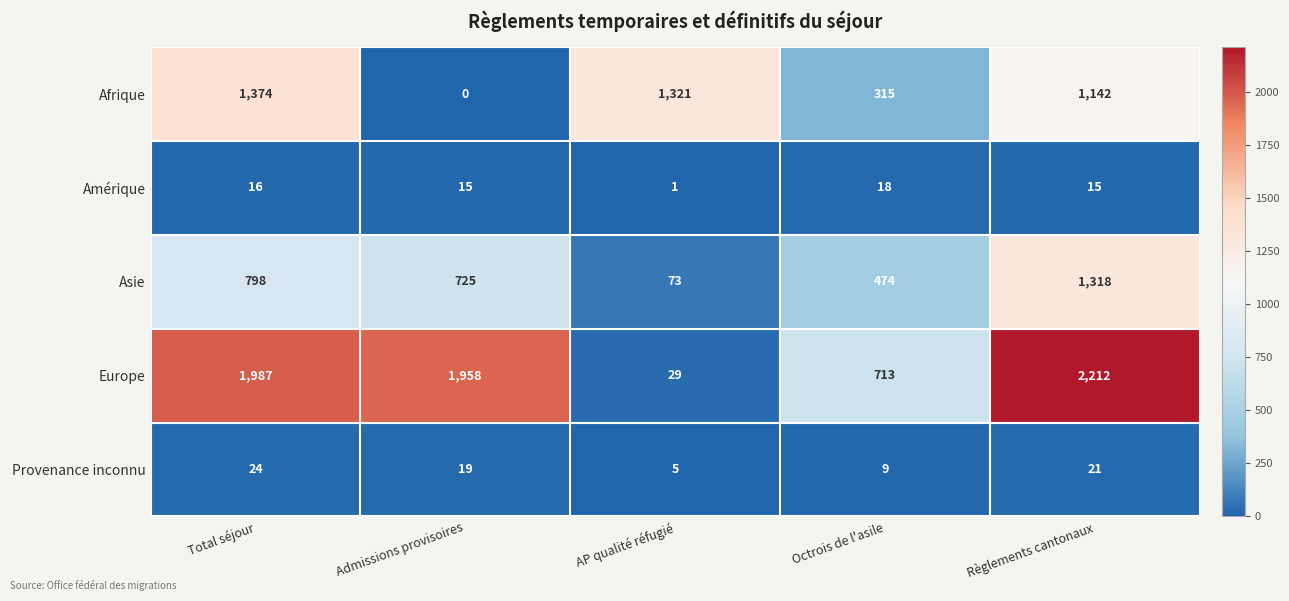

What is the total value across all series at Admissions provisoires?

2717